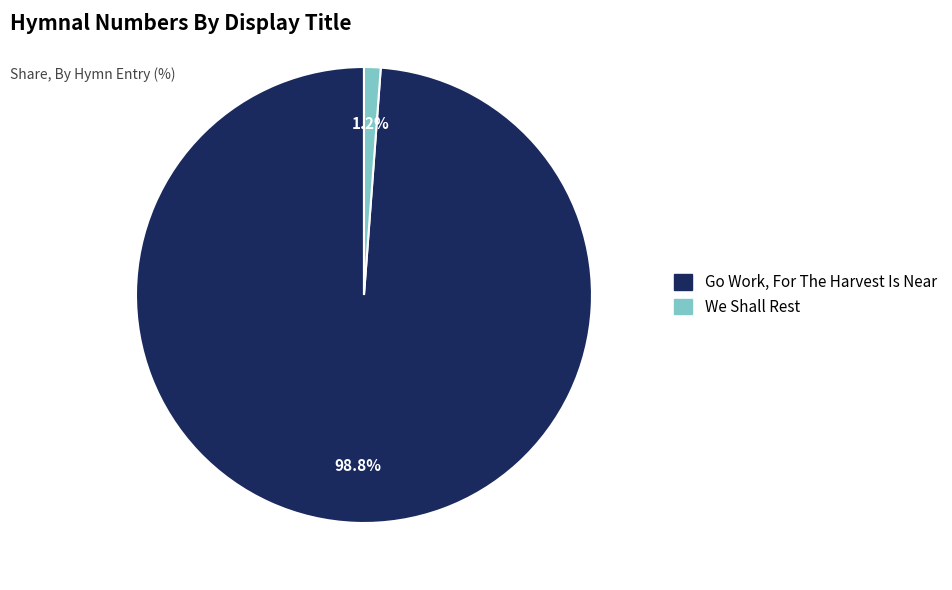

What is the smallest slice in the pie chart?

We Shall Rest